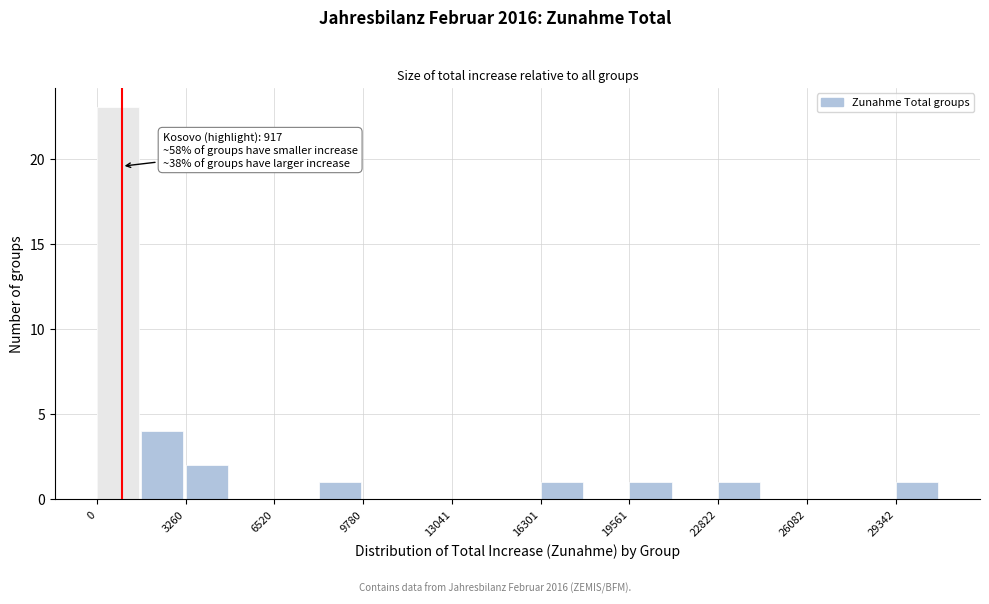

Read against the x-axis, roughly where is the centre of the tallest bar?

1000